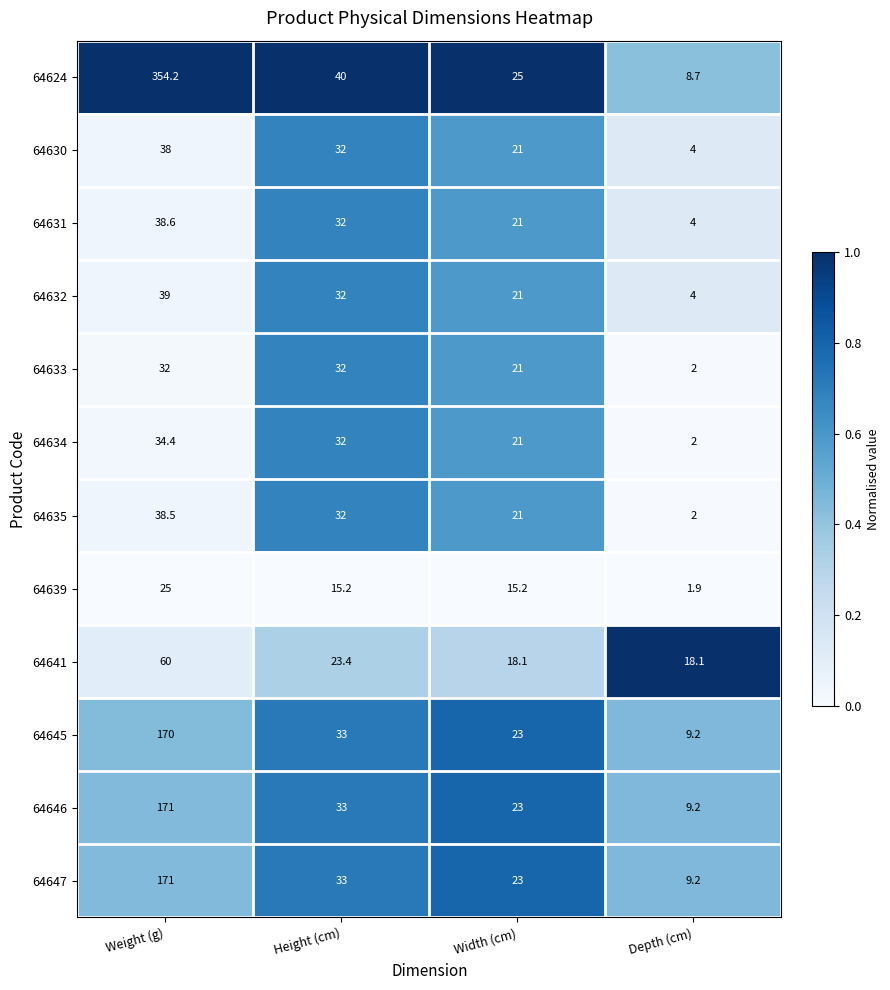

The value of 64641 at Width (cm) is 31.4. True or false?

False